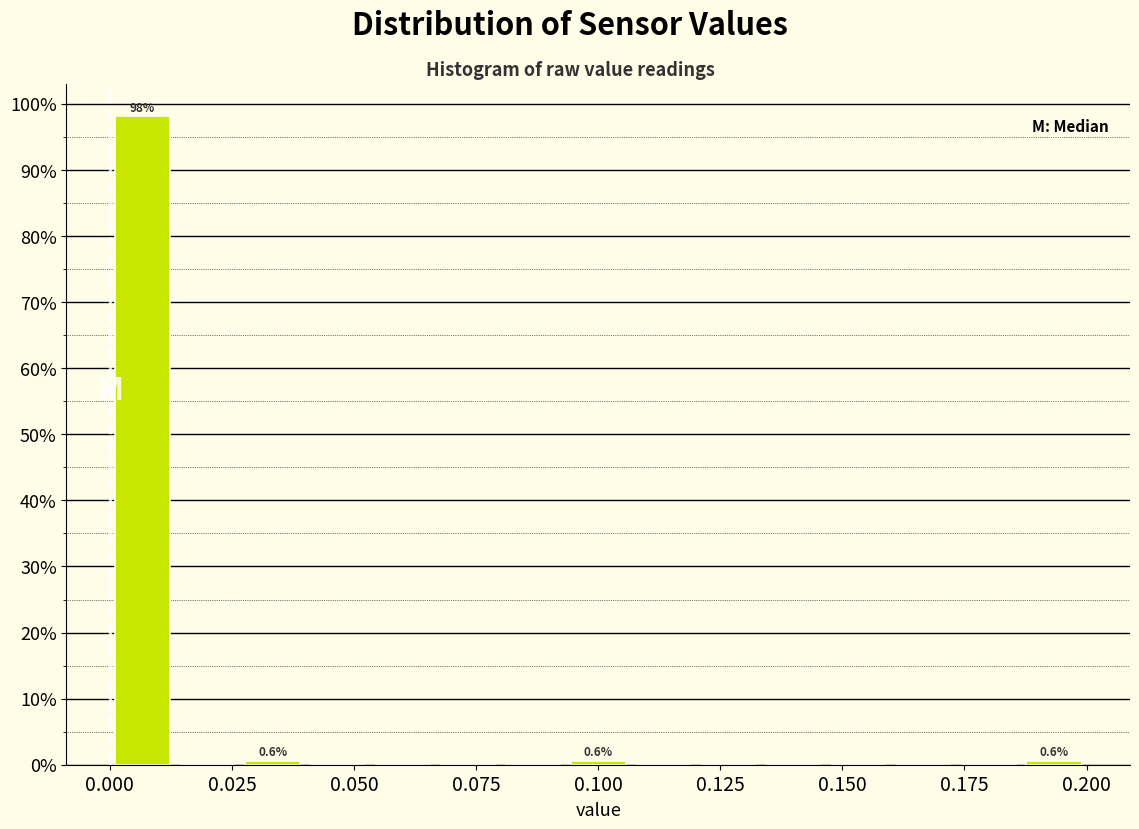

Read against the x-axis, roughly where is the centre of the tallest bar?

0.005